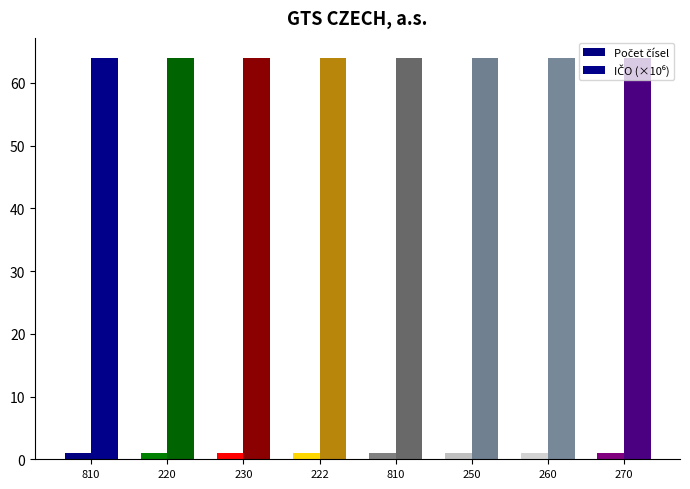

How many bars are there in total?

16